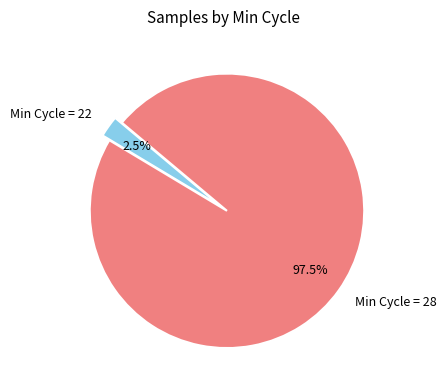

Combined, what portion of the pie is Min Cycle = 28 and Min Cycle = 22?

100.0%